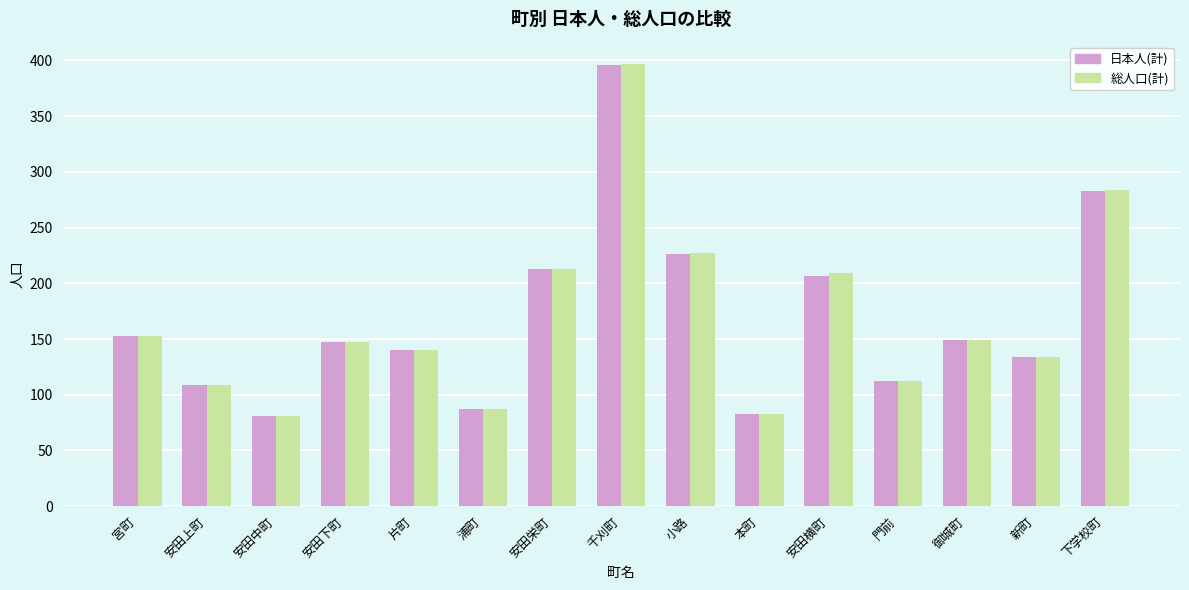

Which series has the widest spread of values?

総人口(計)